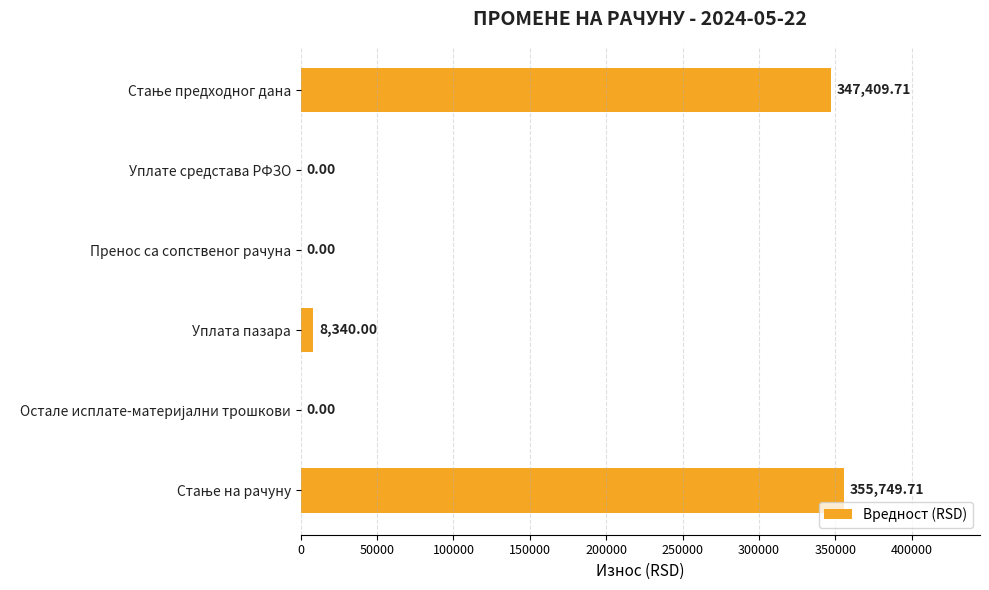

At which label is the value closest to 177874?

Уплата пазара